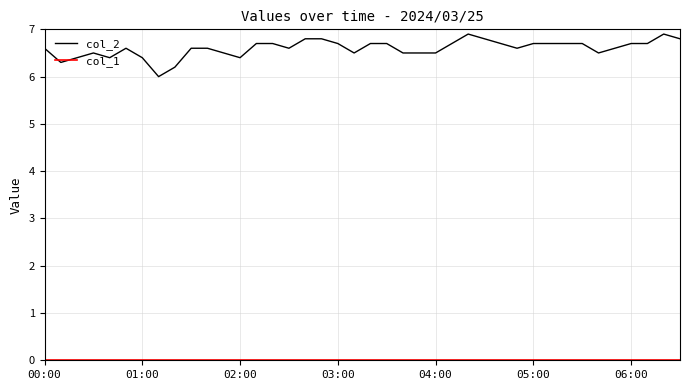

Which series has the largest range (max minus min)?

col_2